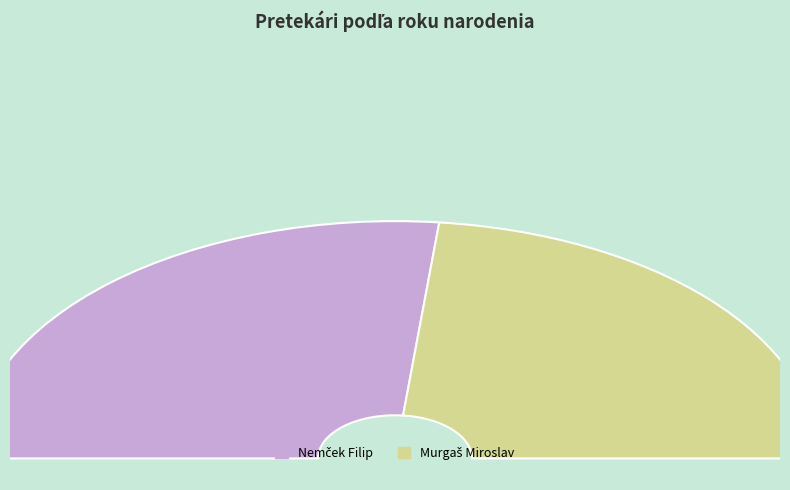

The Murgaš Miroslav slice represents 47% of the pie. True or false?

True